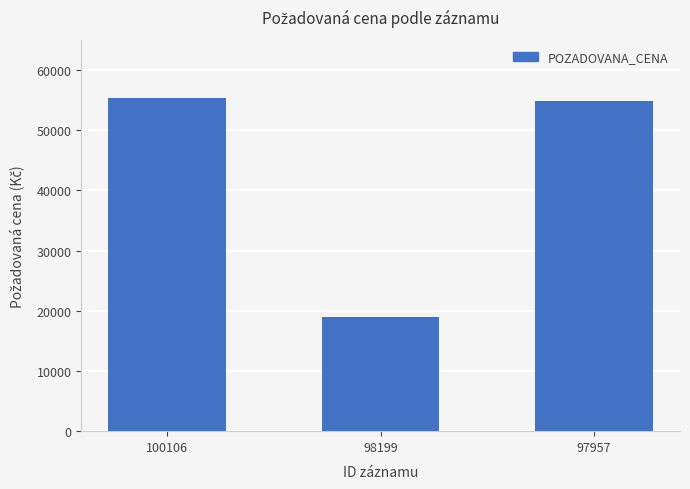

Where is the data nearest to the value 37127?

97957